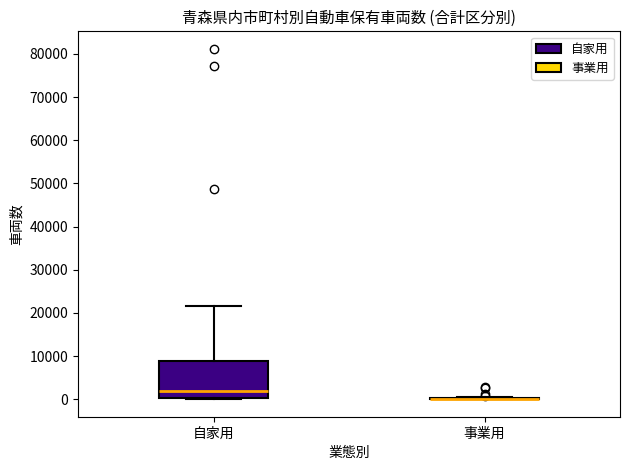

Comparing the boxes themselves (not the whiskers), which one is the tallest?

自家用